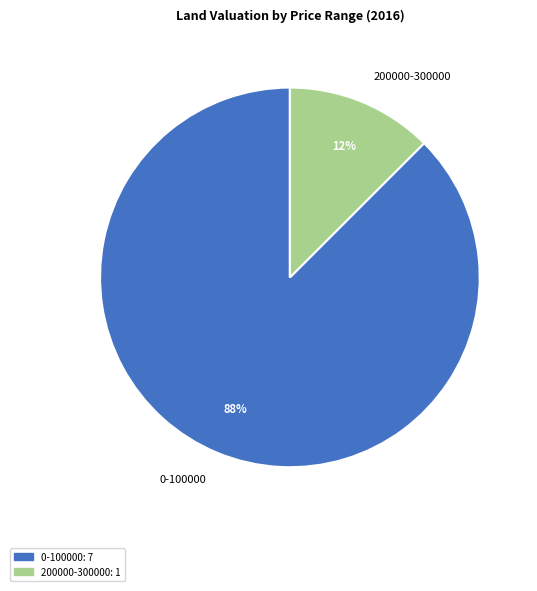

Is it true that 0-100000 is 99% of the pie?

False